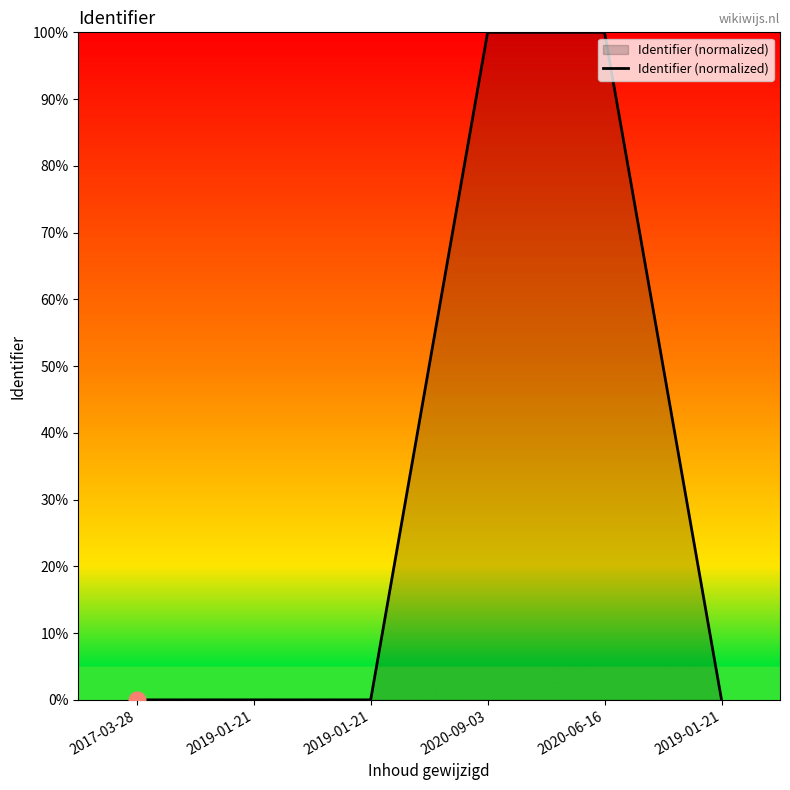

How many lines are shown in the chart?

1